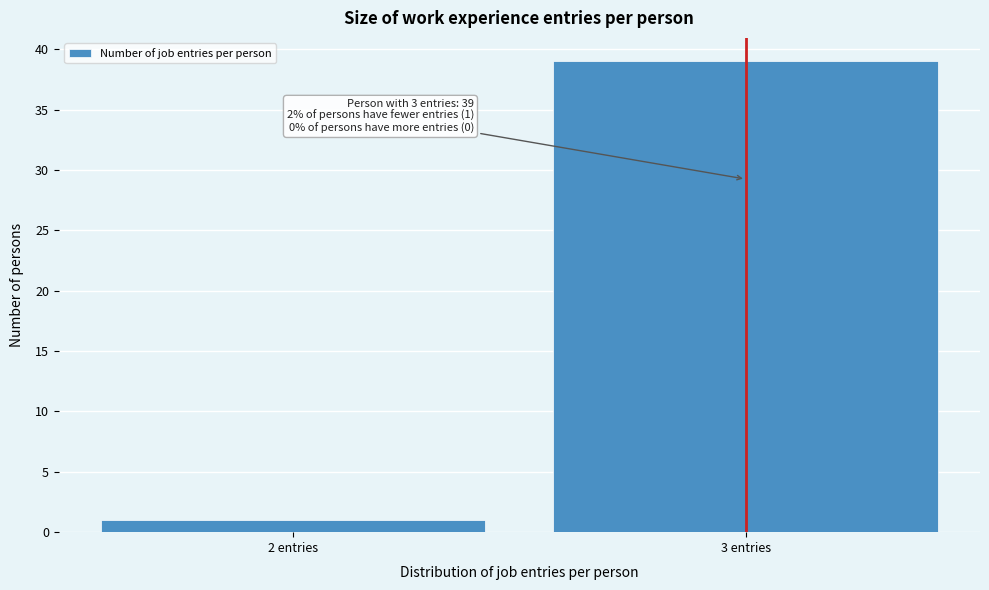

Reading left to right, list all the values displayed in this chart.

2 entries=1	3 entries=39